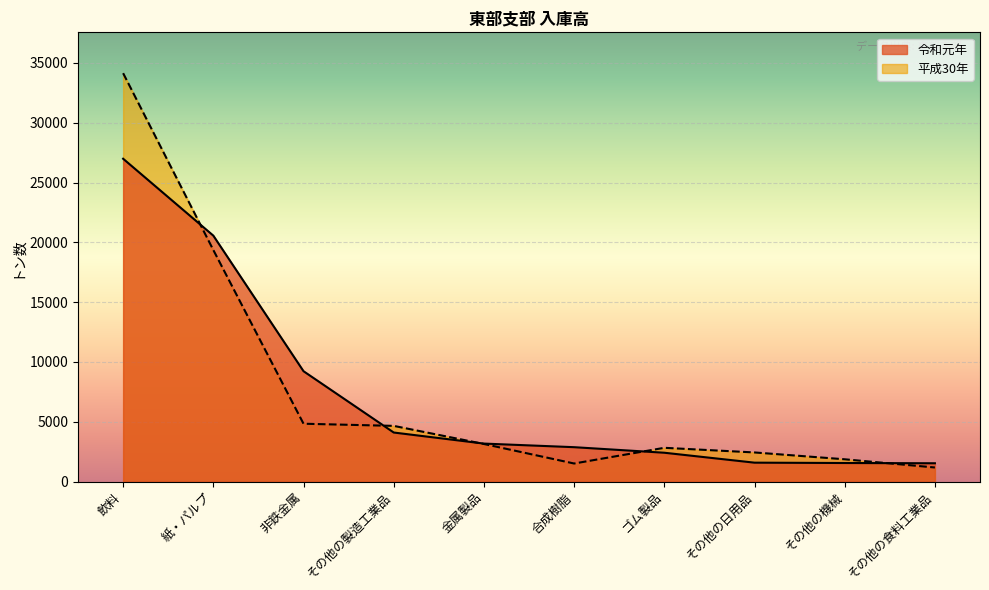

What is the total value across all series at ゴム製品?

5228